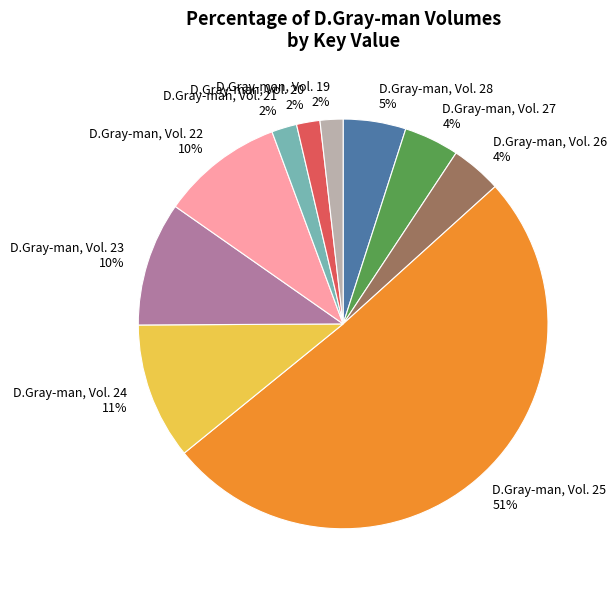

The D.Gray-man, Vol. 24 slice represents 11% of the pie. True or false?

True